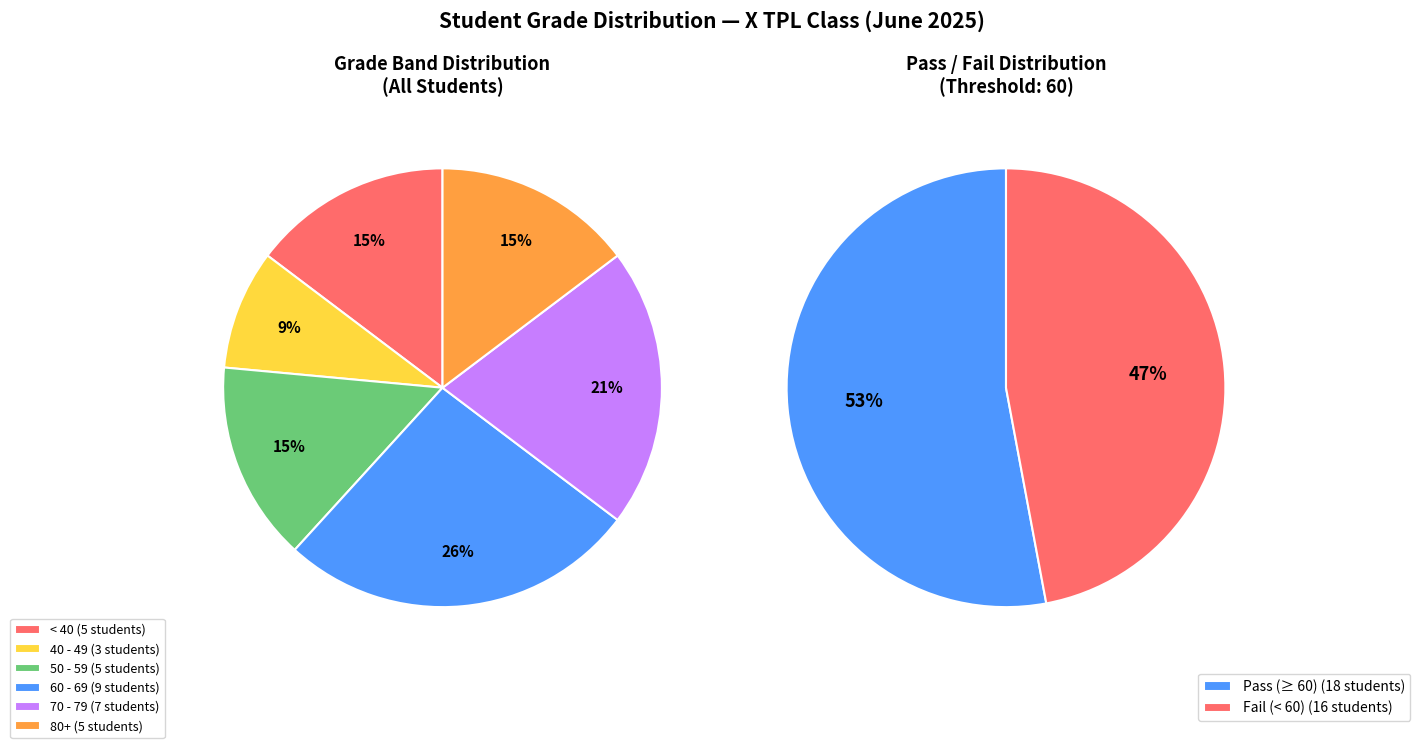

Is Muhamad Haidir Mursali the majority of the pie?

No